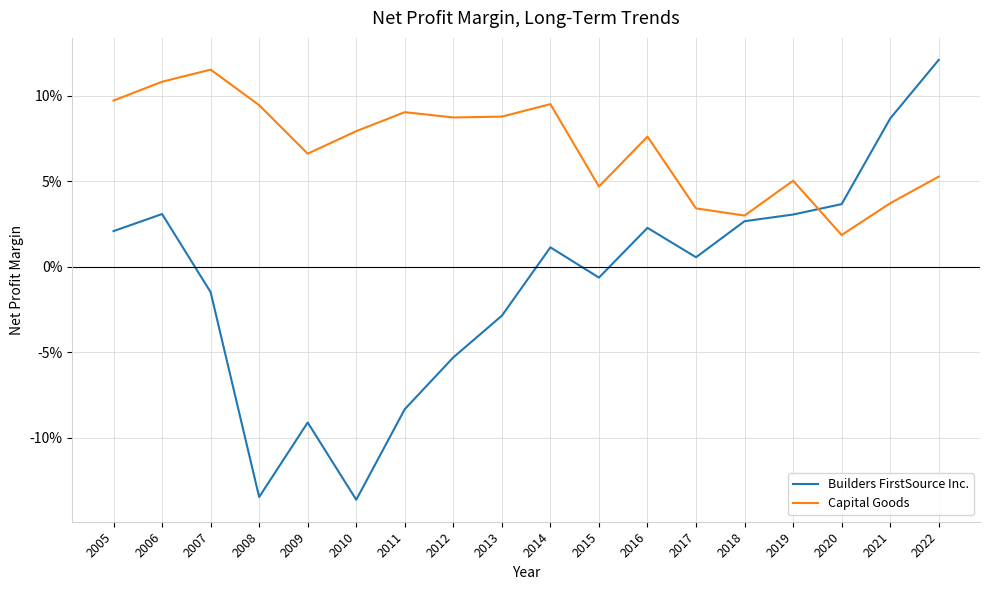

The Capital Goods series shows 0.0 at 2012. True or false?

False